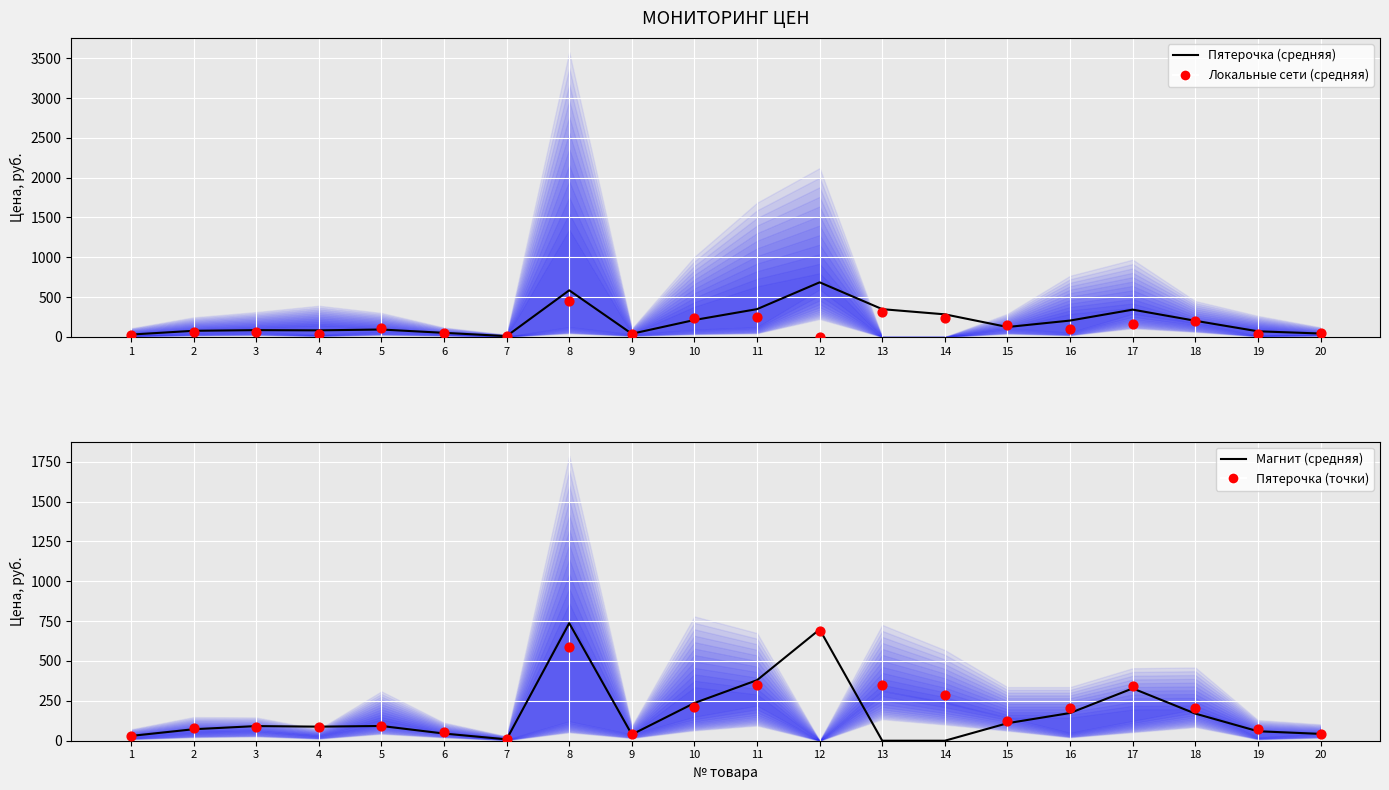

Which series contains the highest Y value?

Магнит (средняя)